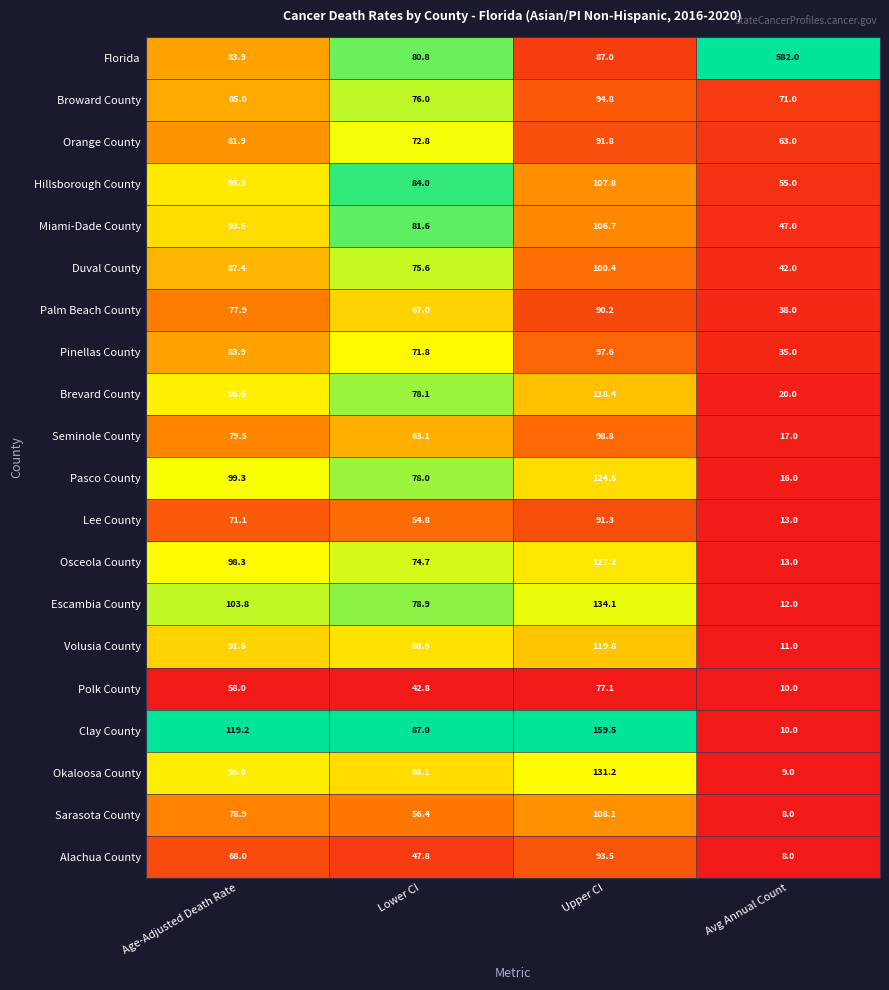

Which series has the largest range (max minus min)?

Florida